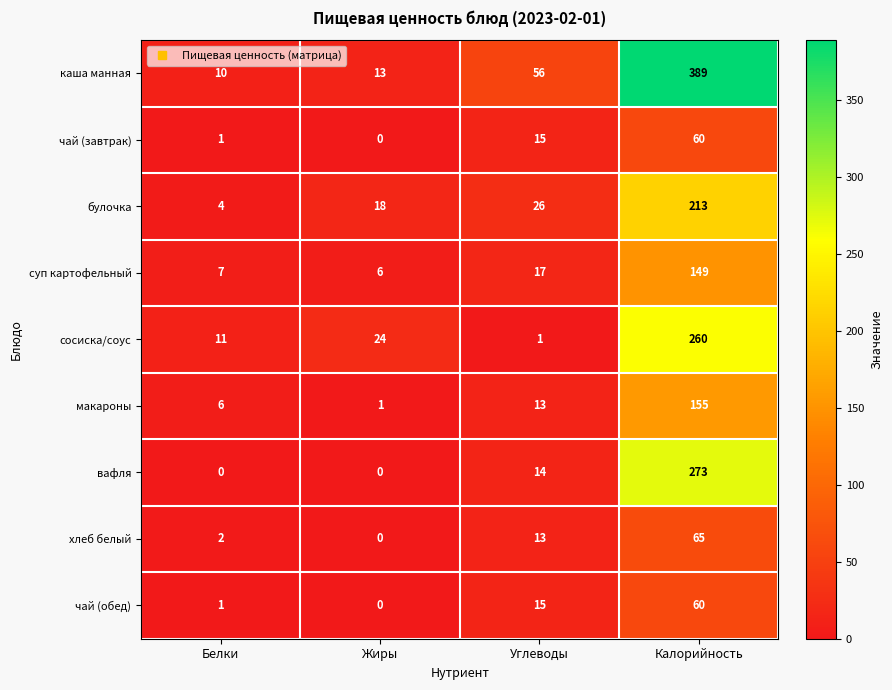

What is the total value across all series at Белки?

42